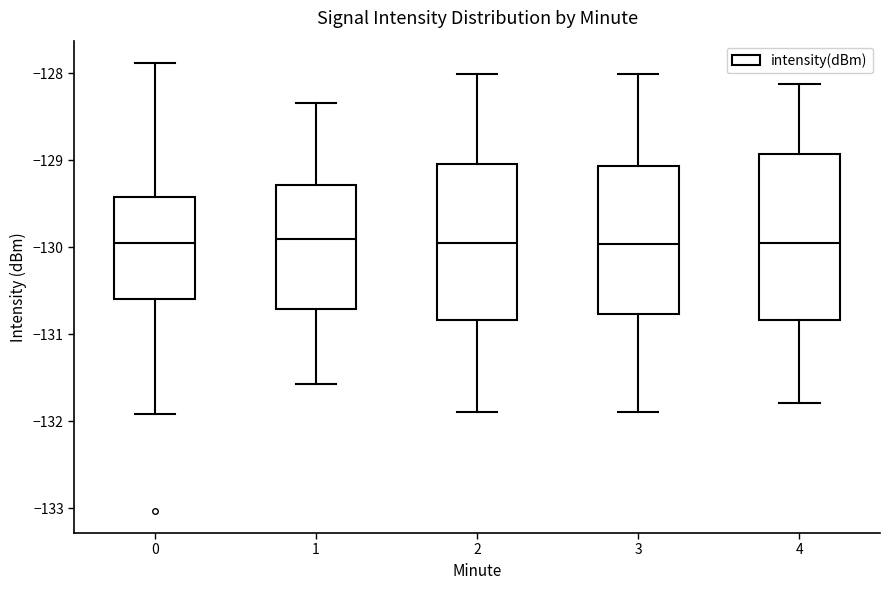

Reading left to right, transcribe this box plot: for each box, give where its median line is, the range the box spans, and where its two whiskers end, as read against the y-axis. The values are not printed on the chart, so give them approximately, as read against the axis.

0: median -130.0, box -130.6 to -129.4, whiskers -131.9 to -127.9
1: median -129.9, box -130.7 to -129.3, whiskers -131.6 to -128.3
2: median -130.0, box -130.8 to -129.0, whiskers -131.9 to -128.0
3: median -130.0, box -130.8 to -129.1, whiskers -131.9 to -128.0
4: median -130.0, box -130.8 to -128.9, whiskers -131.8 to -128.1